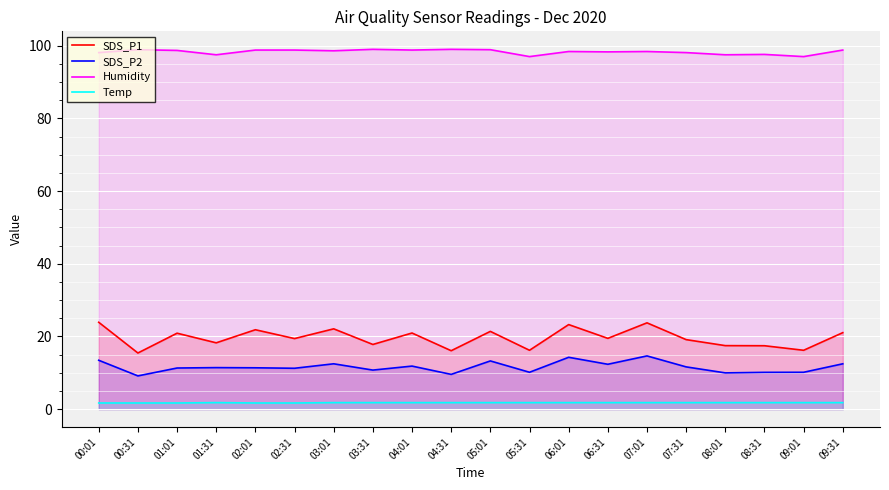

What is the spread (max minus min) of values at 07:31?

96.3